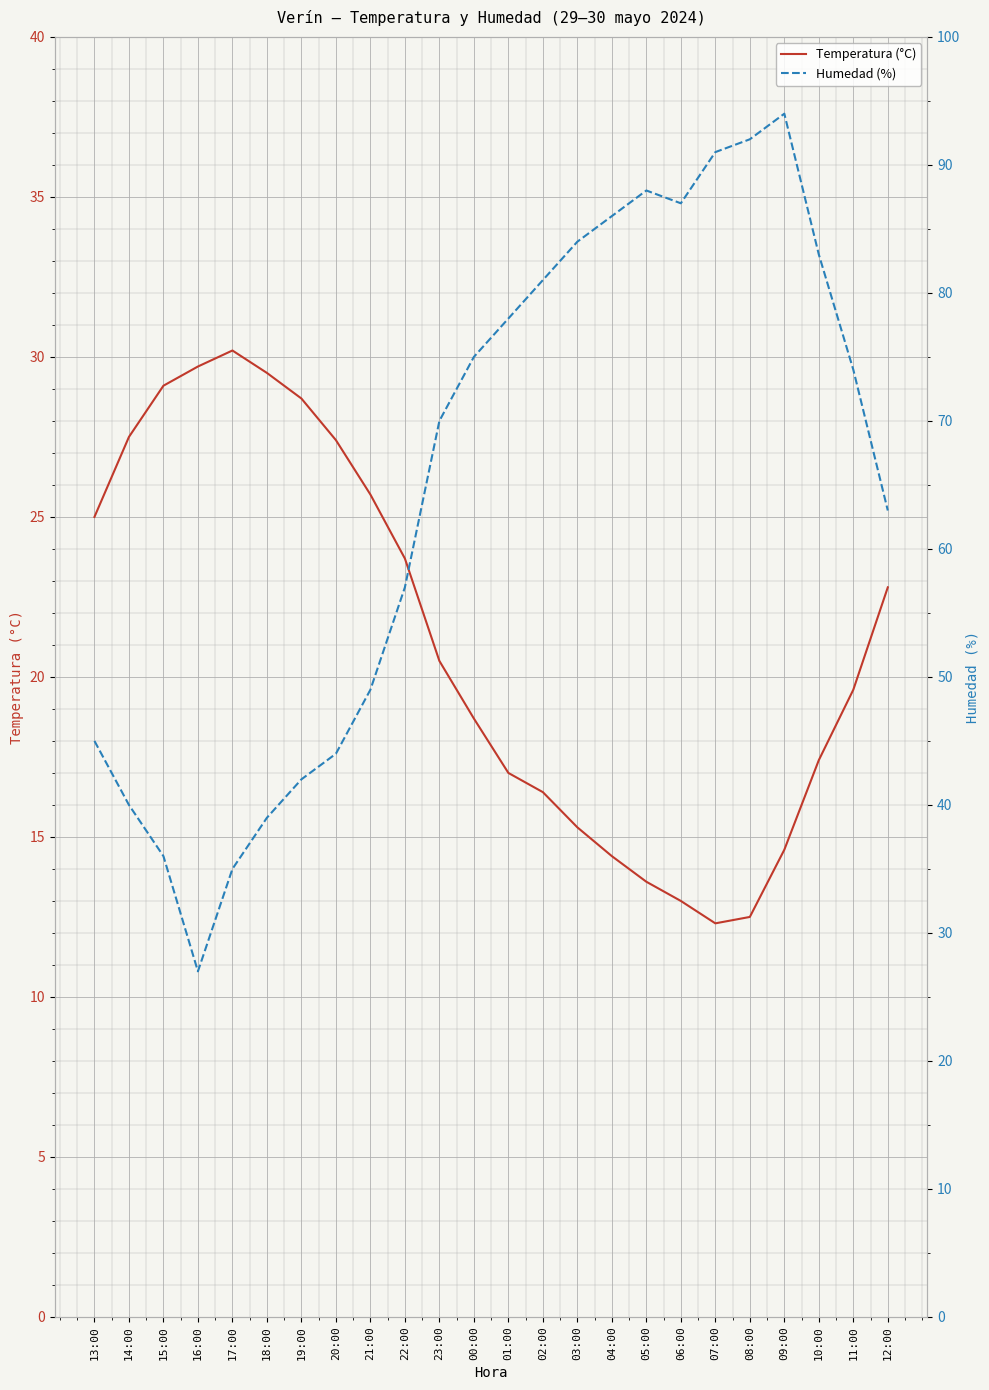

Reading right to left, list all the values displayed in this chart.

Temperatura (°C): 22.8	19.6	17.4	14.6	12.5	12.3	13.0	13.6	14.4	15.3	16.4	17.0	18.7	20.5	23.7	25.7	27.4	28.7	29.5	30.2	29.7	29.1	27.5	25.0
Humedad (%): 63.0	74.0	83.0	94.0	92.0	91.0	87.0	88.0	86.0	84.0	81.0	78.0	75.0	70.0	57.0	49.0	44.0	42.0	39.0	35.0	27.0	36.0	40.0	45.0